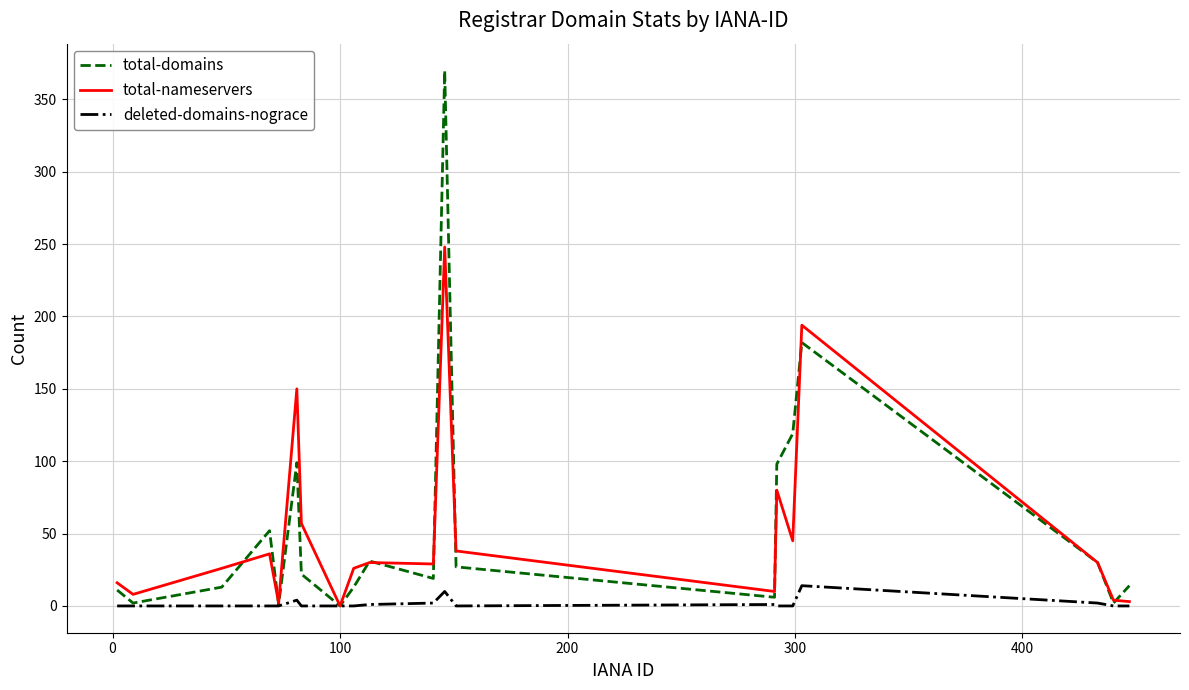

What is the highest value of the total-nameservers series?

248